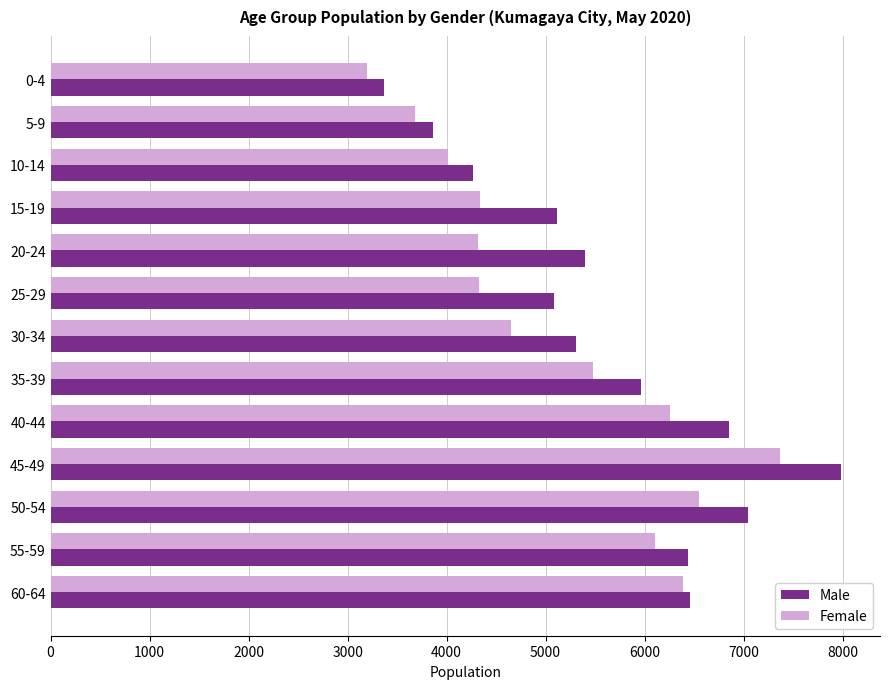

Which series has the largest total across all categories?

Male